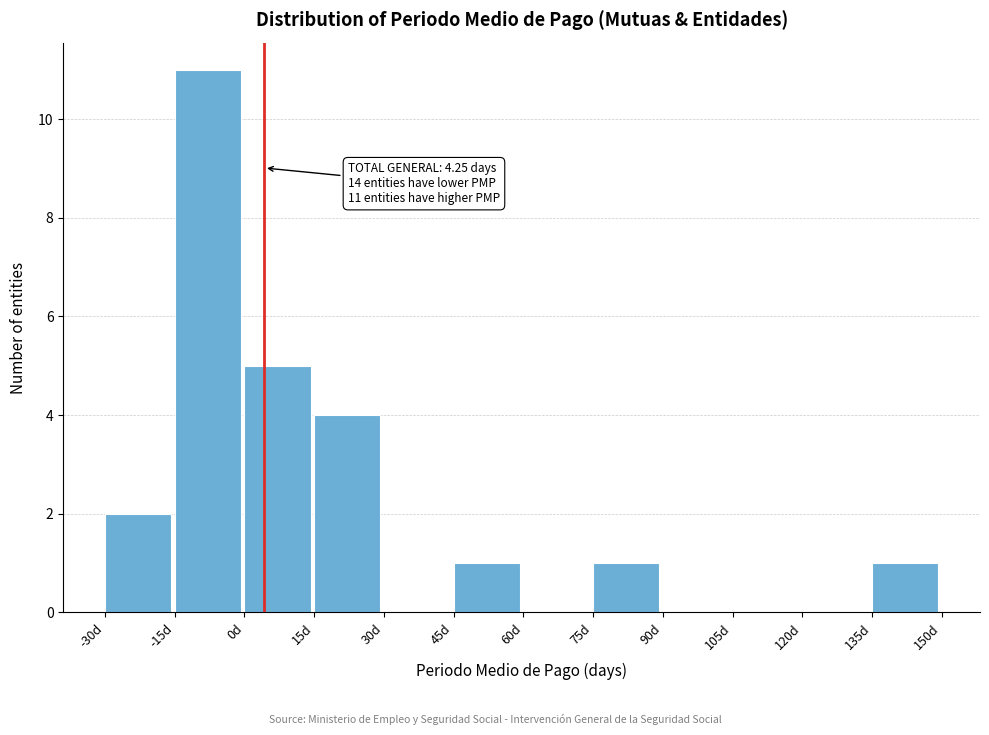

Over which range of the x-axis is the bar tallest?

-15 to 0